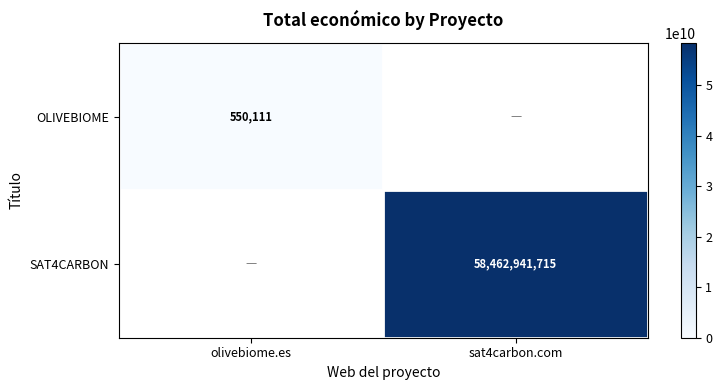

True or false: OLIVEBIOME has a value of 284378 at olivebiome.es.

False